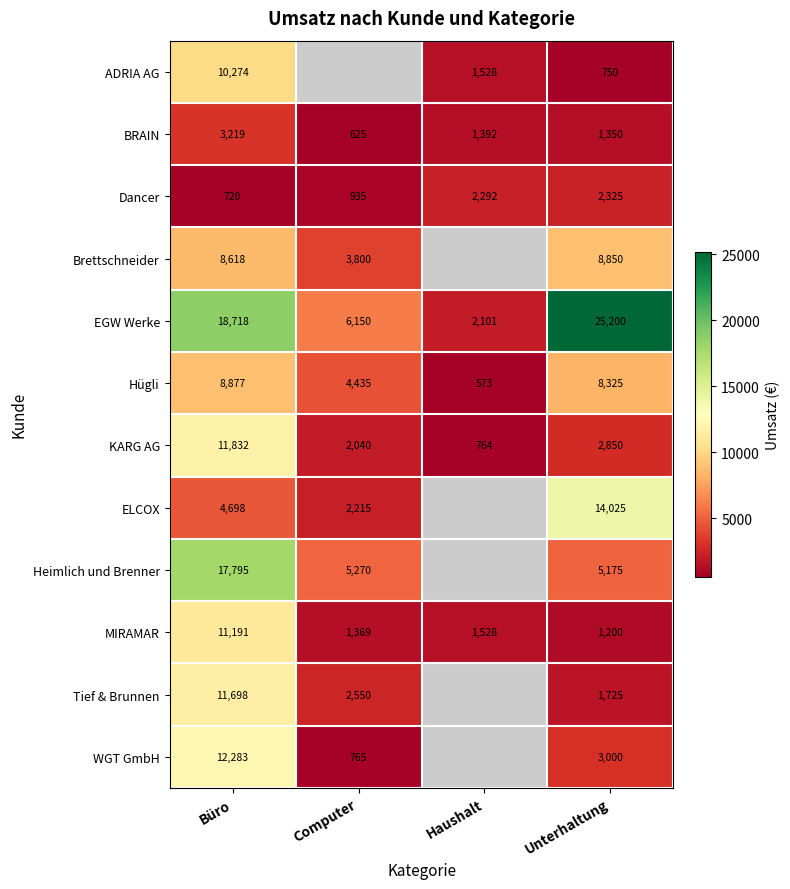

Where does the Hügli series first go above 8325?

Büro